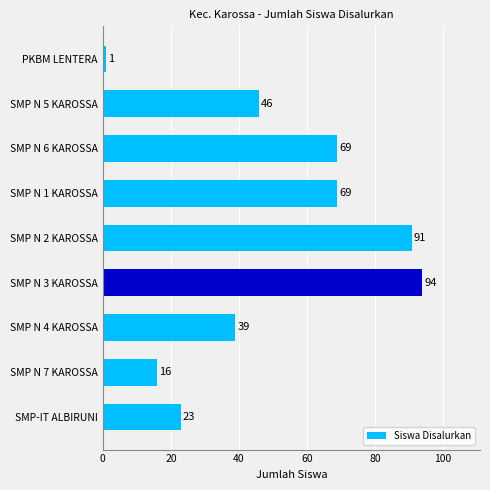

What is the maximum value shown in the chart?

94